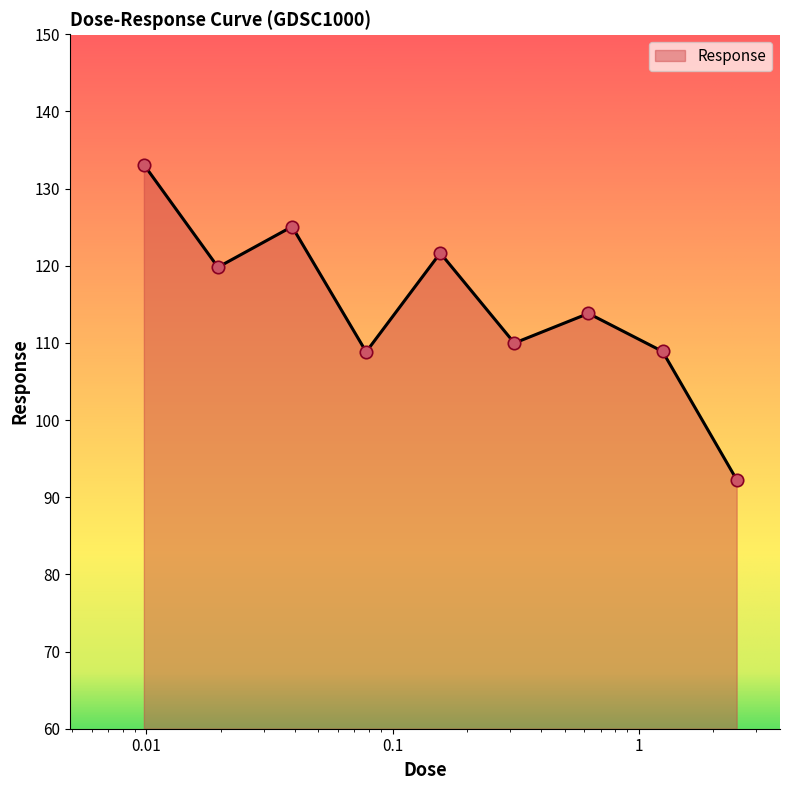

What is the greatest value displayed?

133.1